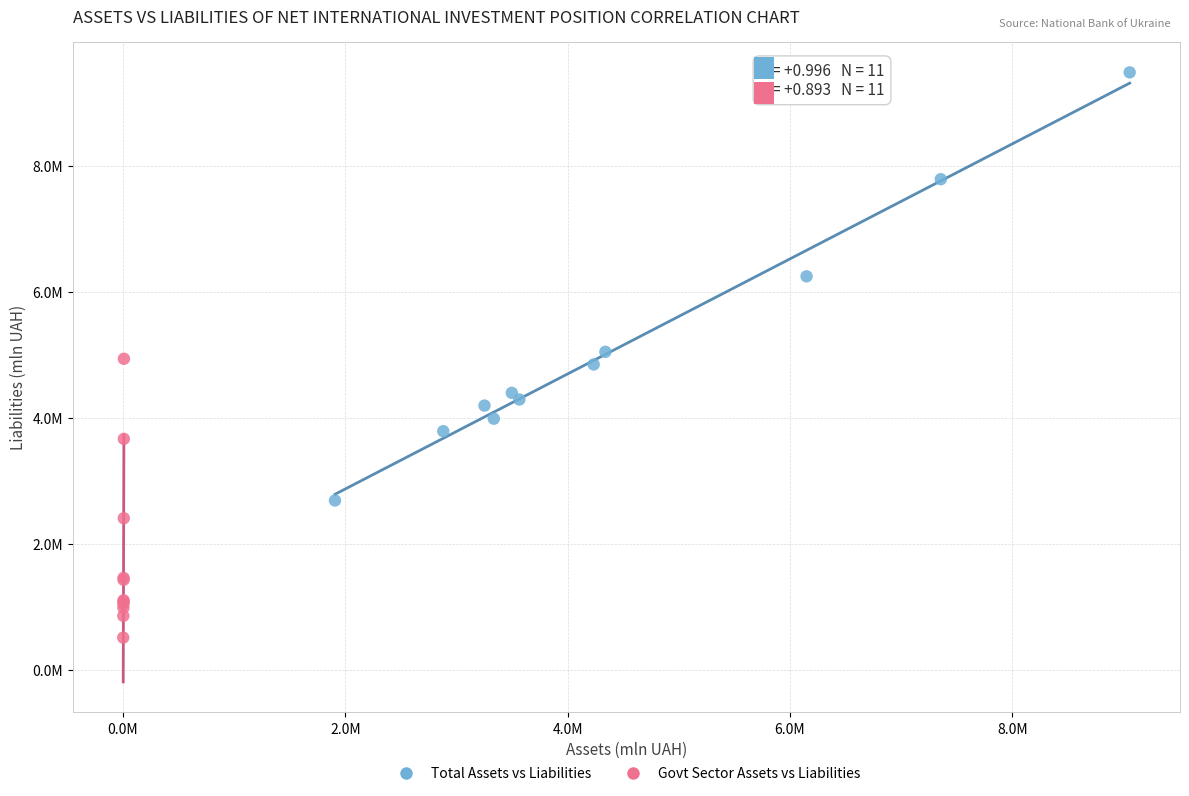

Which series has the largest Y range (max minus min)?

Total Assets vs Liabilities